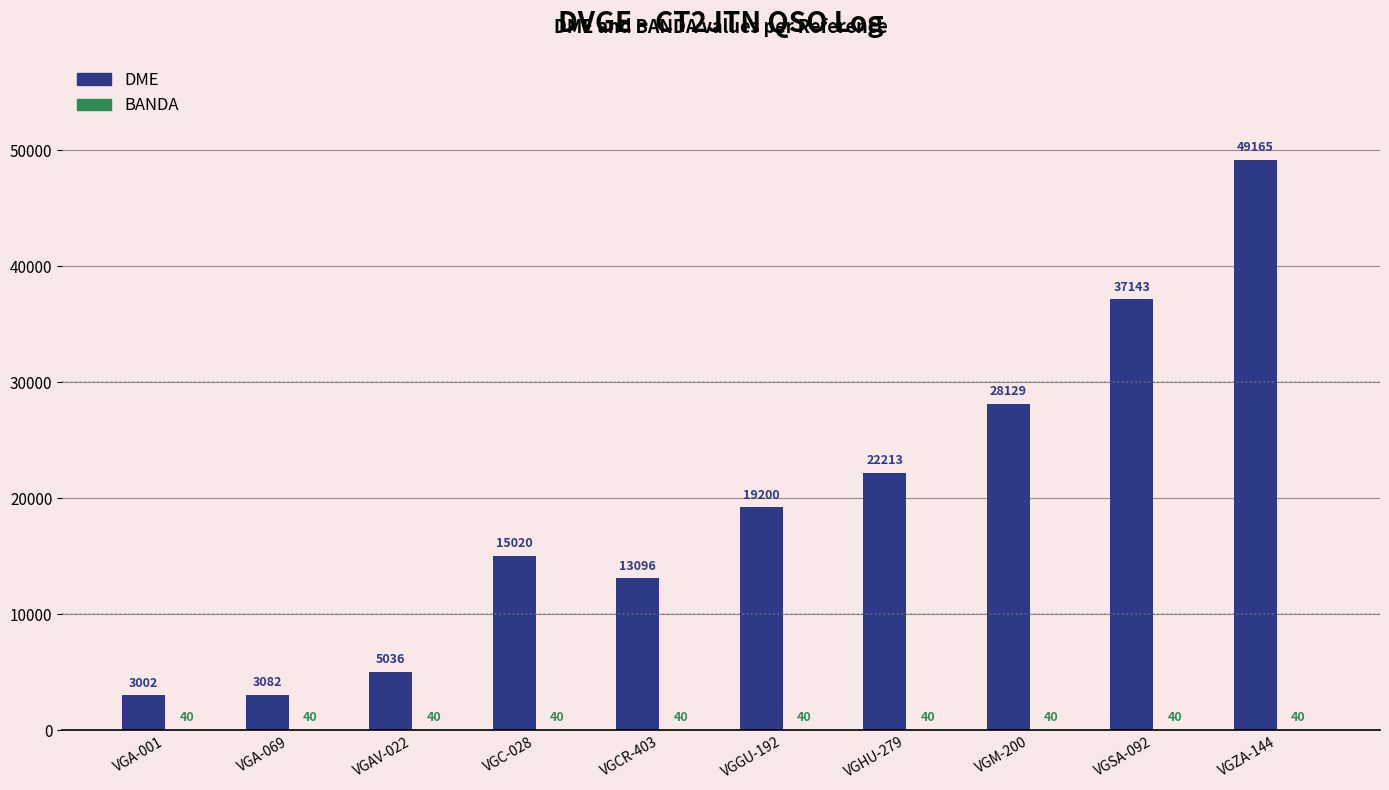

What is the total value across all series at VGGU-192?

19240